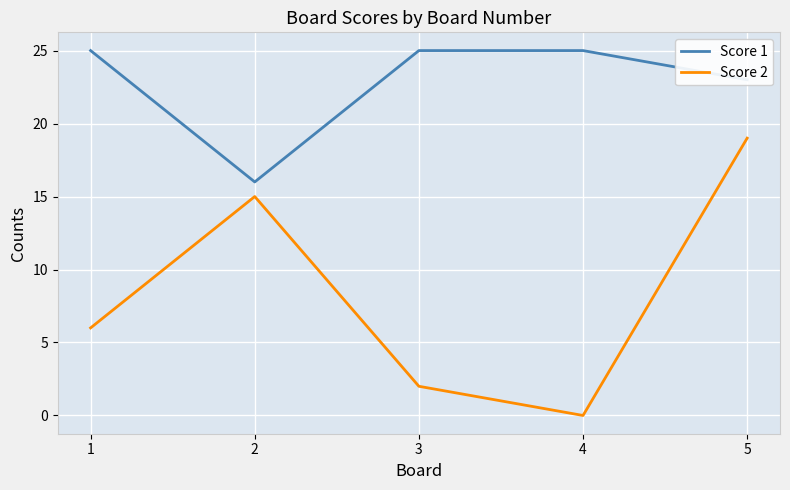

At which label is Score 1 closest to 20?

5